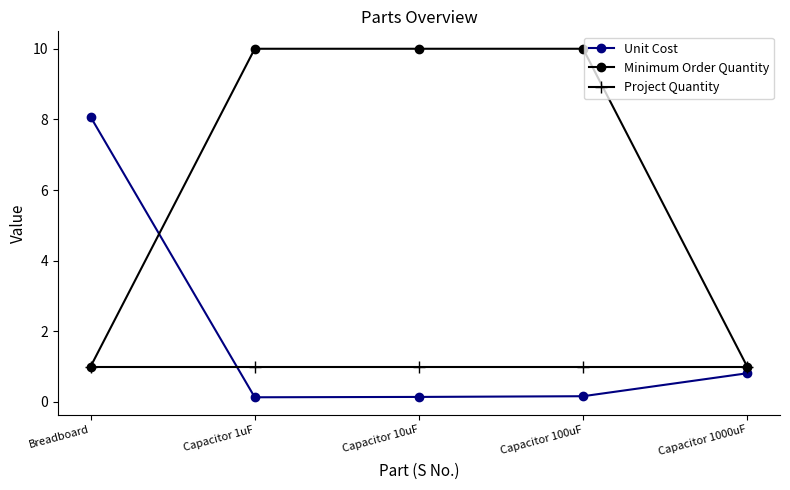

What are all the series names shown in the legend?

Unit Cost, Minimum Order Quantity, Project Quantity